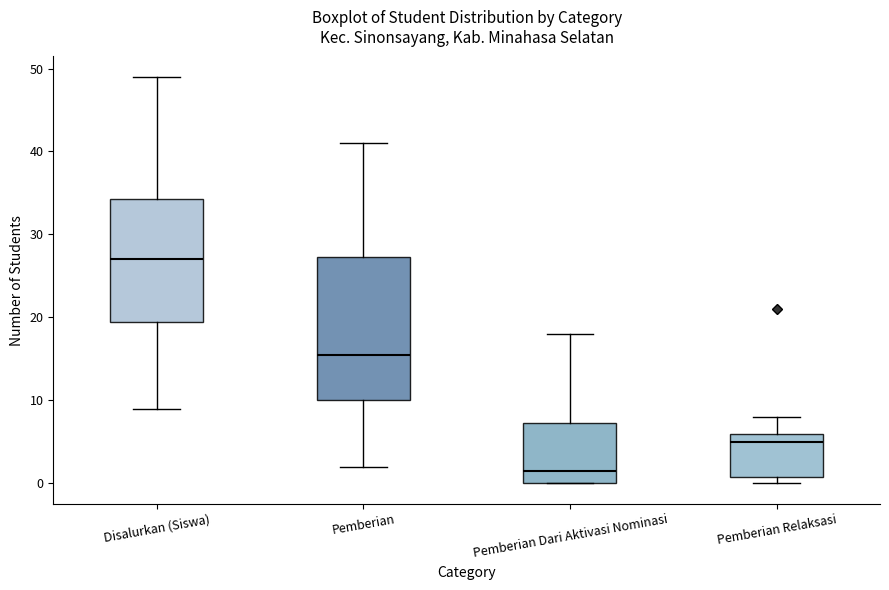

Which box is the tallest, from its lower edge to its upper edge?

Pemberian